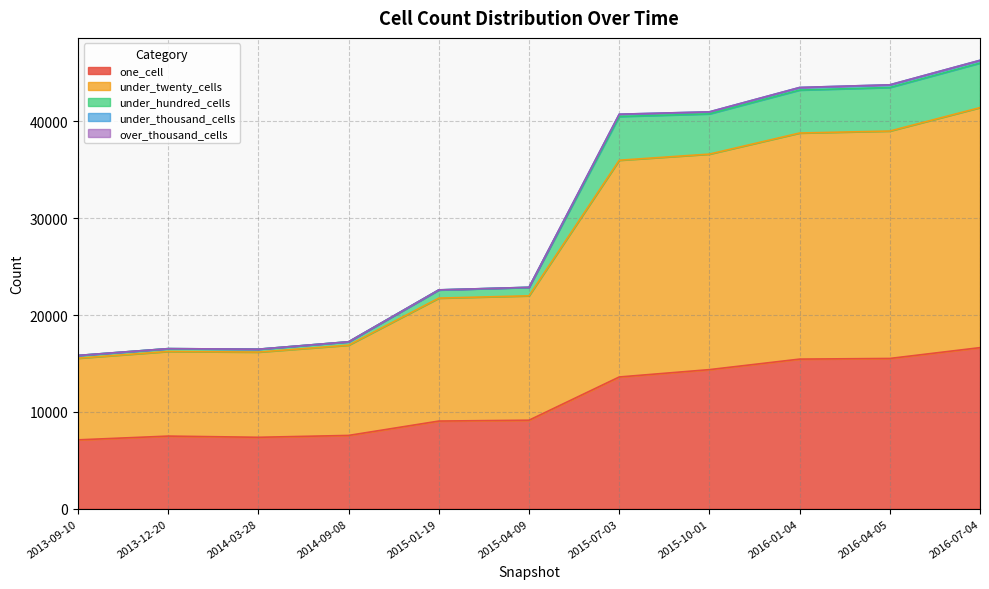

What is the label of the 6th point from the left?

2015-04-09